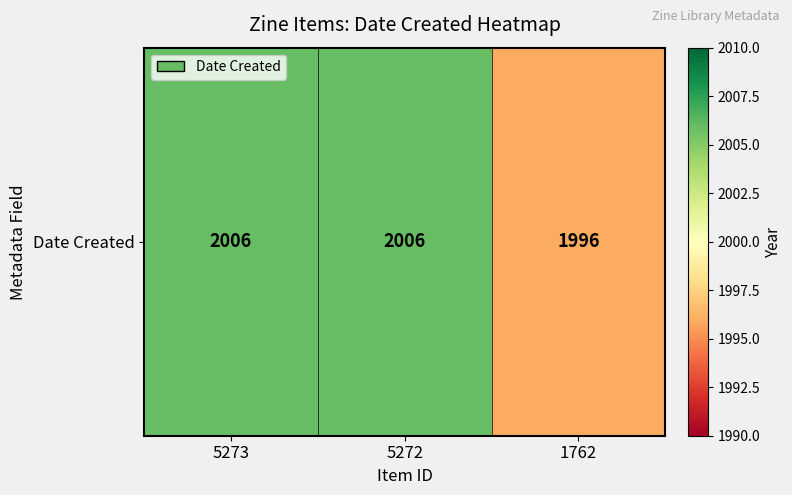

True or false: the data shows 1382 at 1762.

False